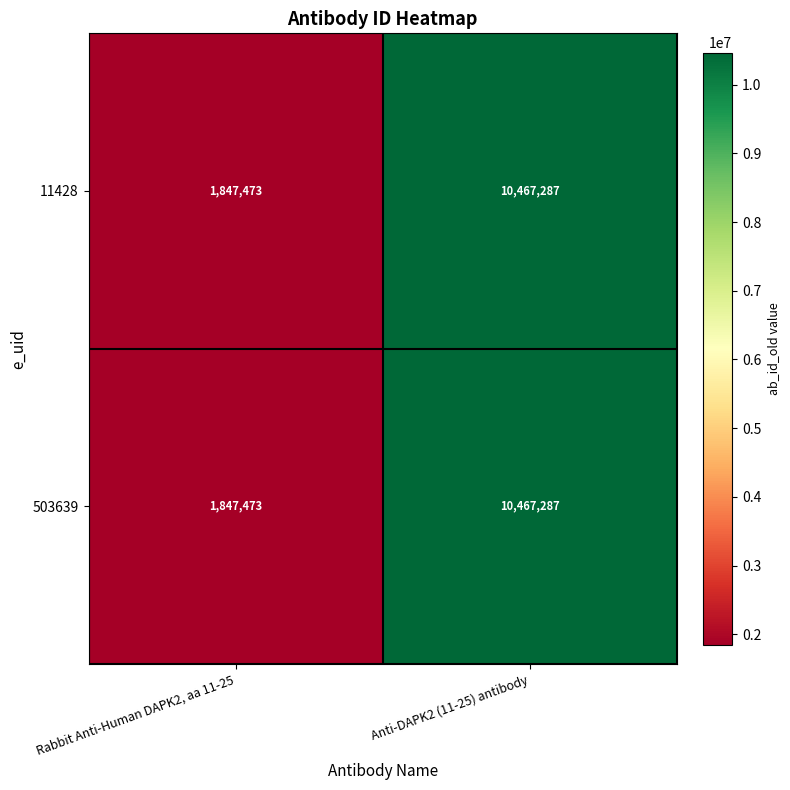

What value does the 503639 series have at Anti-DAPK2 (11-25) antibody, to the nearest 50?

10467300